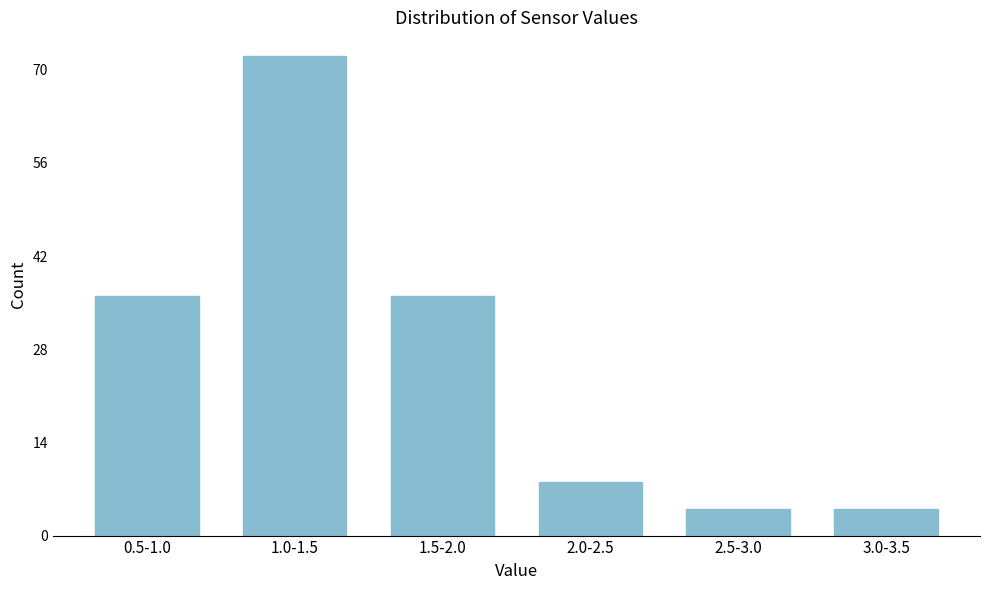

Reading left to right, list all the values displayed in this chart.

36	72	36	8	4	4